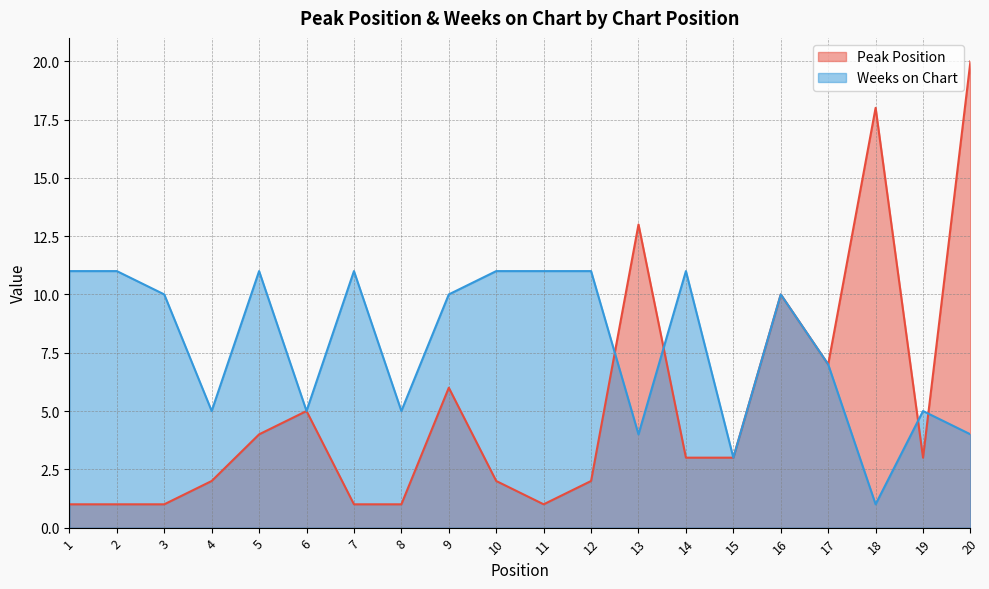

Where does the Peak Position series first go above 3?

5